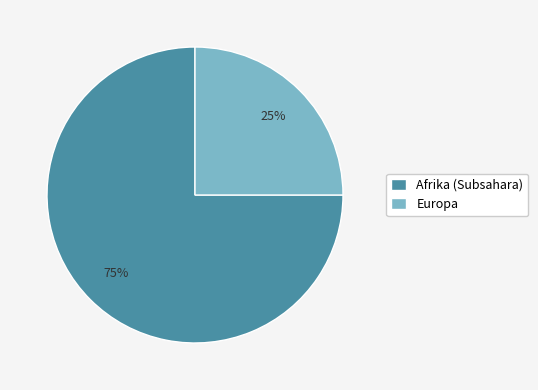

Rank the categories by value from highest to lowest.

Afrika (Subsahara), Europa